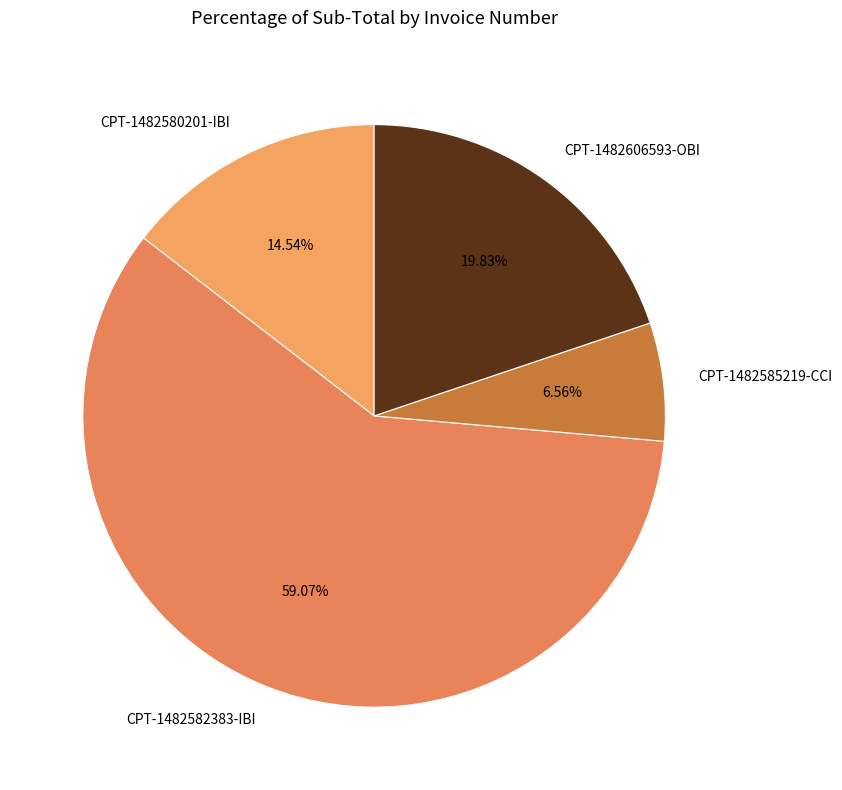

How many segments does this pie chart have?

4